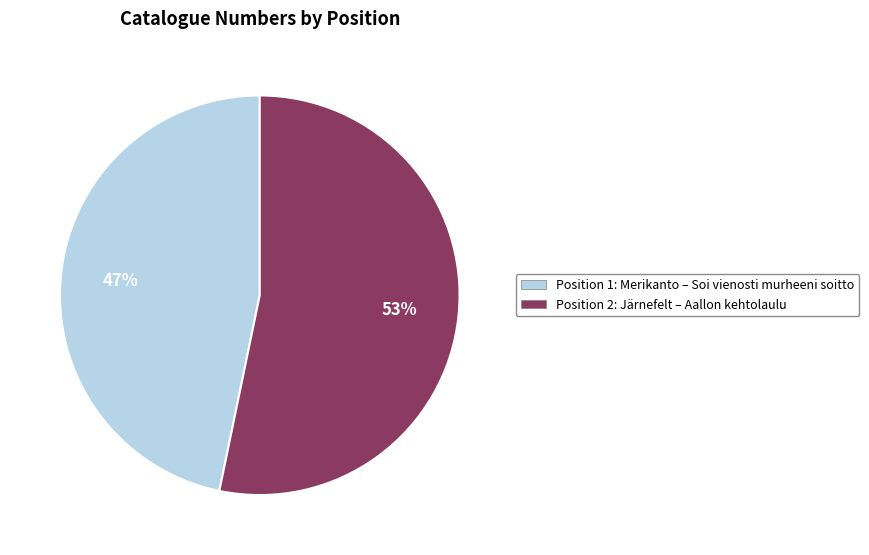

Does any single category account for the majority?

Yes